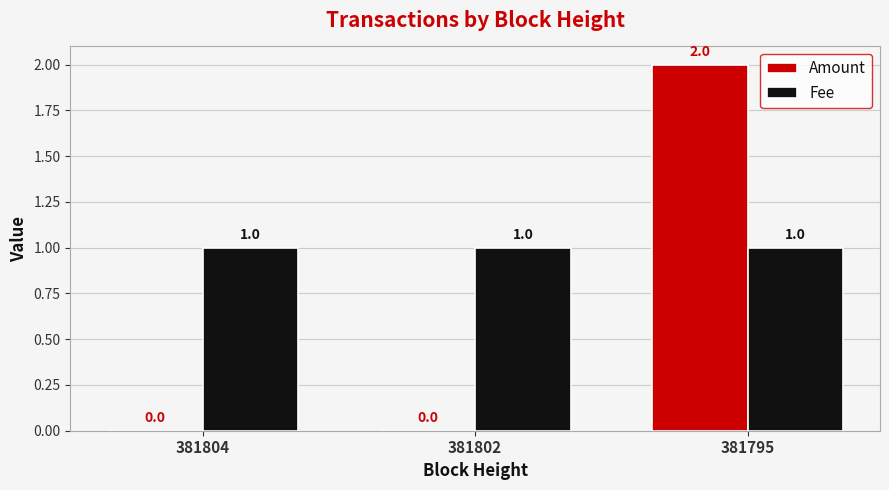

What is the maximum value shown in the chart?

2